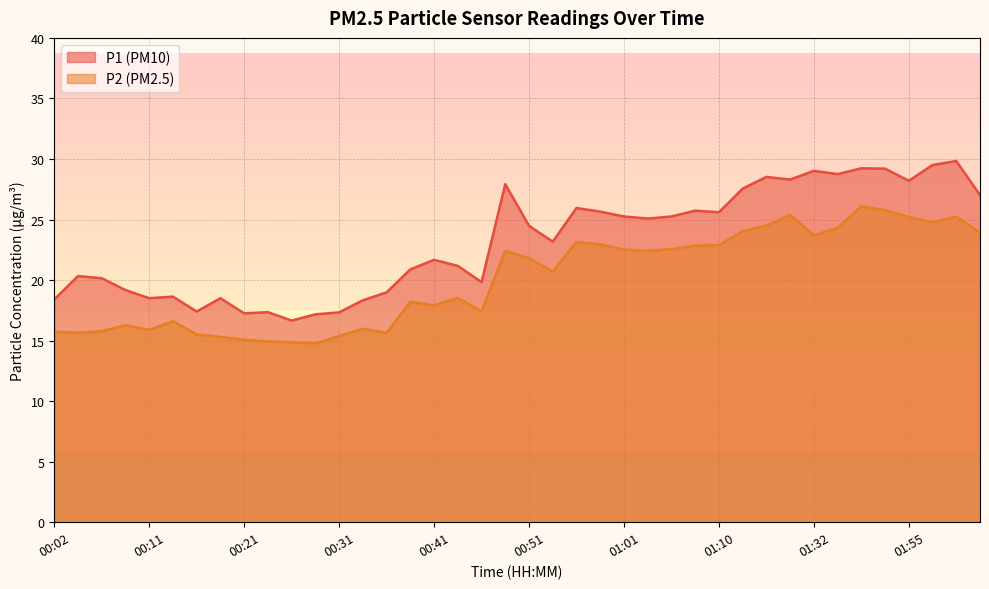

True or false: P2 has a value of 24.8 at 01:58.

True